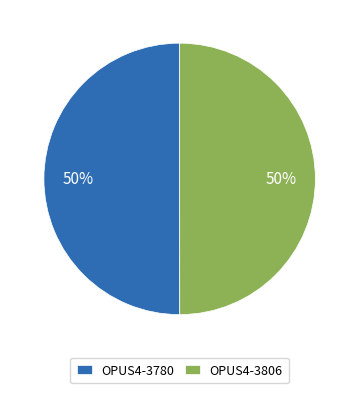

How many segments does this pie chart have?

2